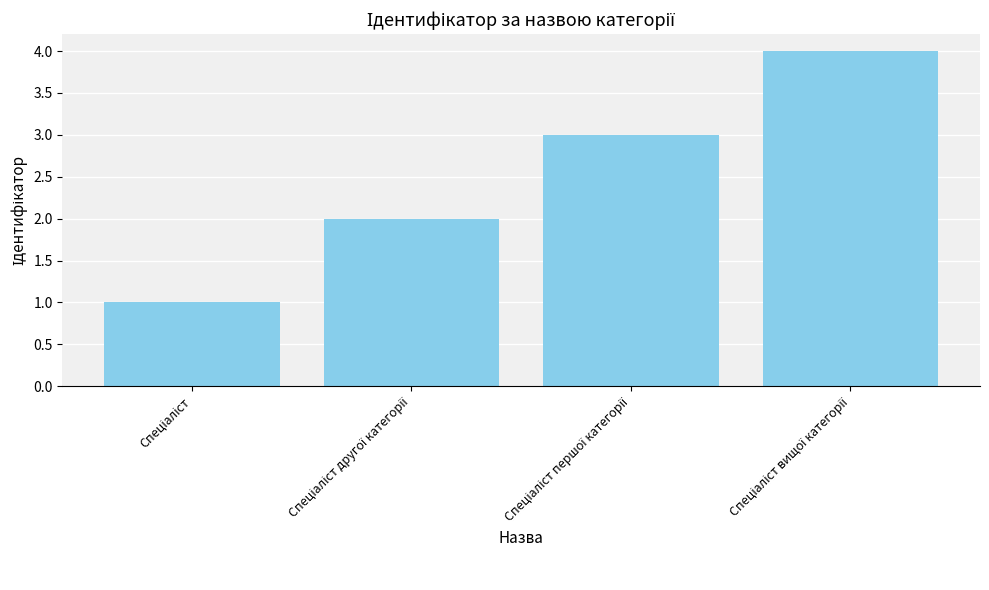

What is the greatest value displayed?

4